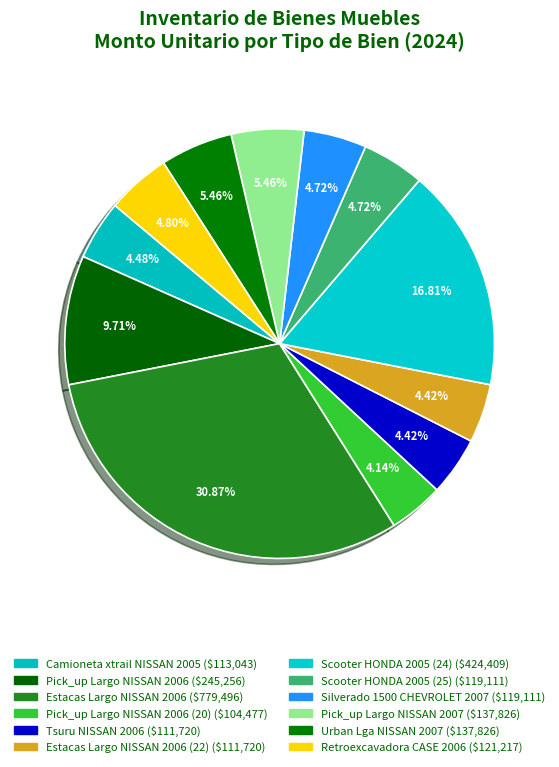

How many segments does this pie chart have?

12